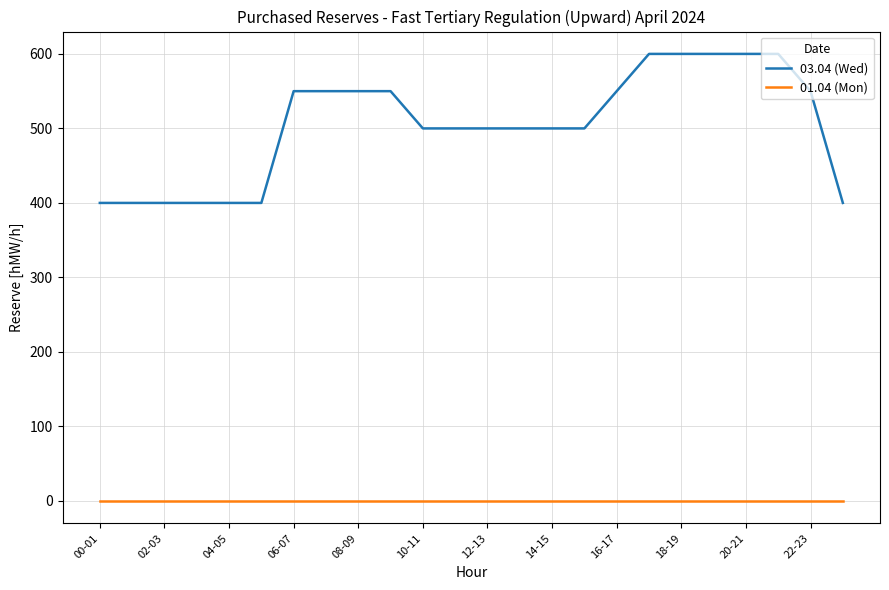

True or false: 03.04 (Wed) and 01.04 (Mon) cross at least once.

False